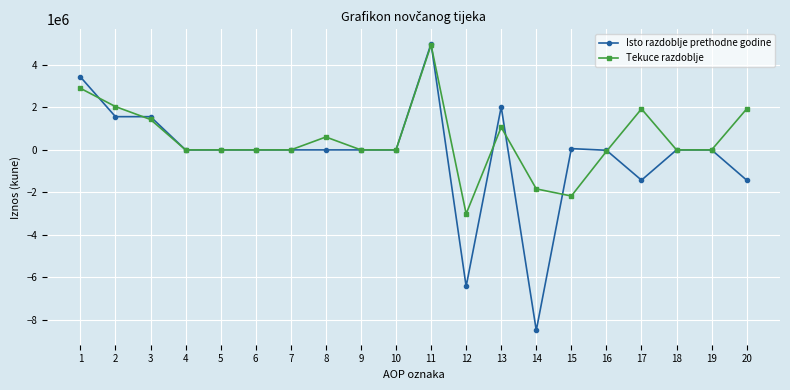

True or false: Isto razdoblje prethodne godine has a value of 60948 at 15.

True